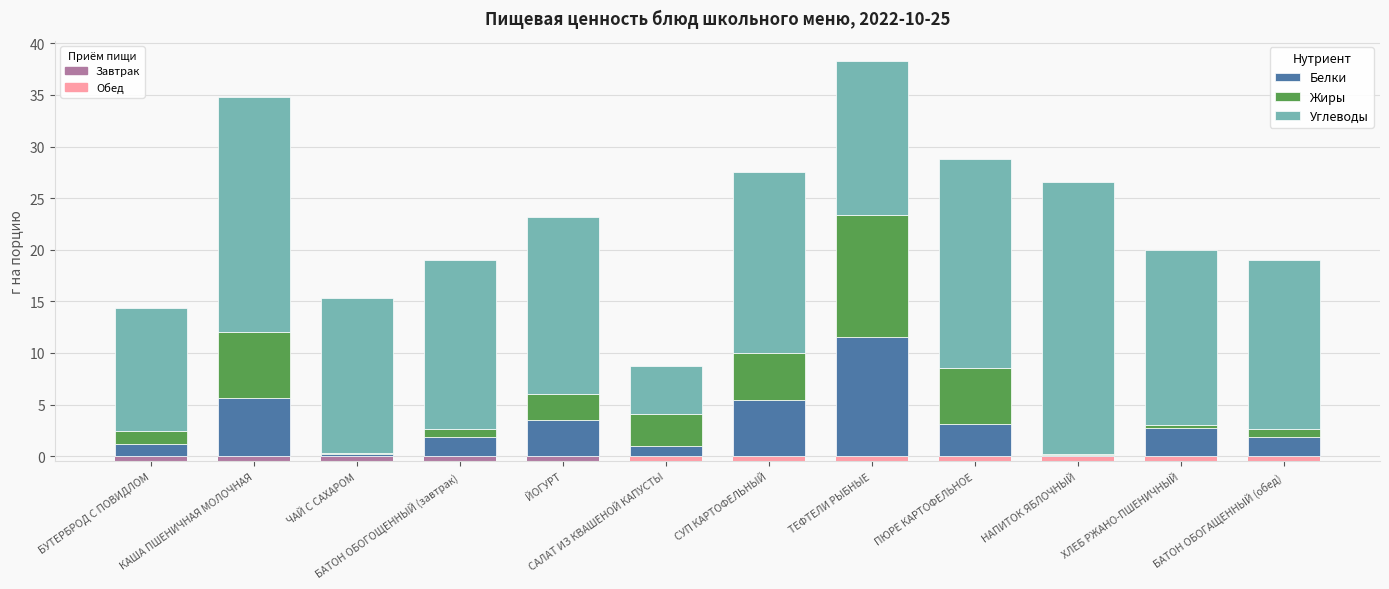

At СУП КАРТОФЕЛЬНЫЙ, list the series in order from smallest to largest.

Жиры, Белки, Углеводы